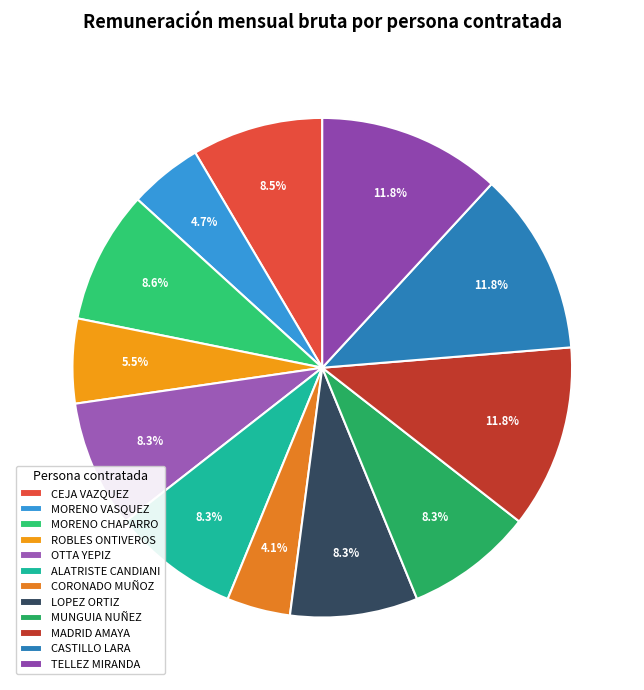

Which category has the smallest portion of the pie?

CORONADO MUÑOZ